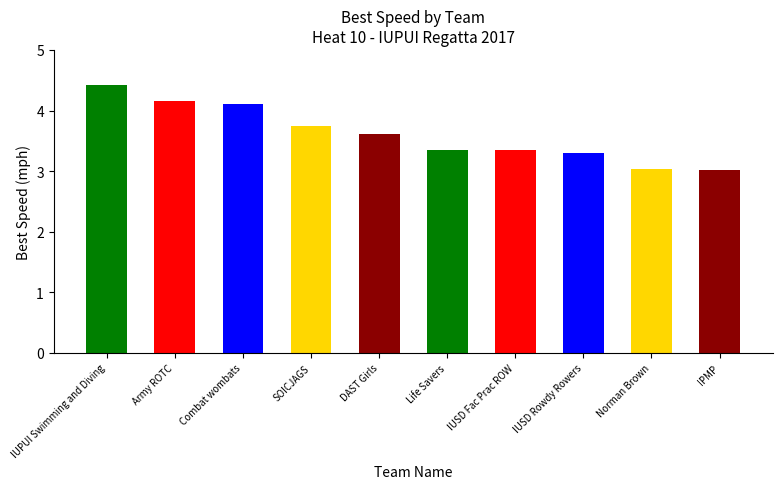

Does the chart contain any negative values?

No